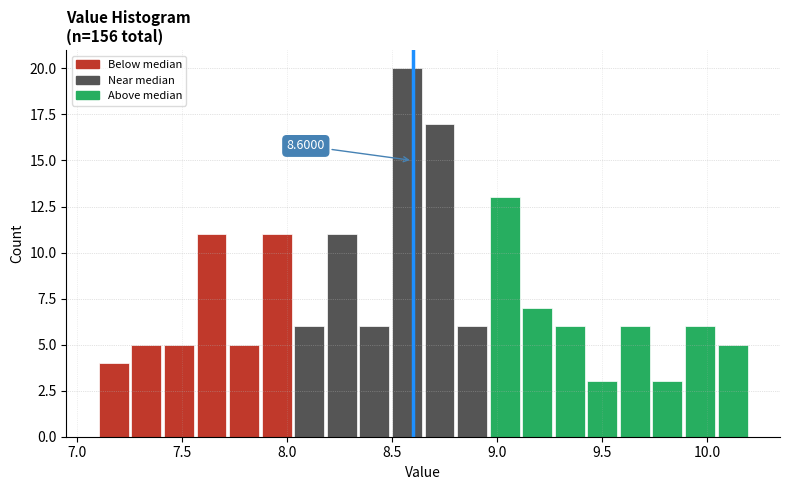

Around what value on the x-axis is the tallest bar? Give the approximate position of its centre, as read against the axis.

8.55